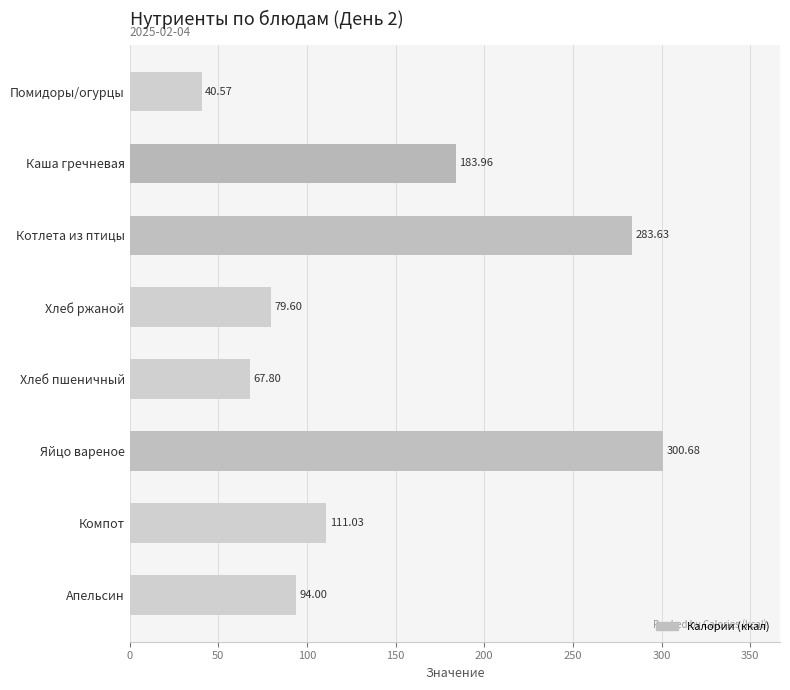

List the labels in order of value, largest first.

Яйцо вареное, Котлета из птицы, Каша гречневая, Компот, Апельсин, Хлеб ржаной, Хлеб пшеничный, Помидоры/огурцы